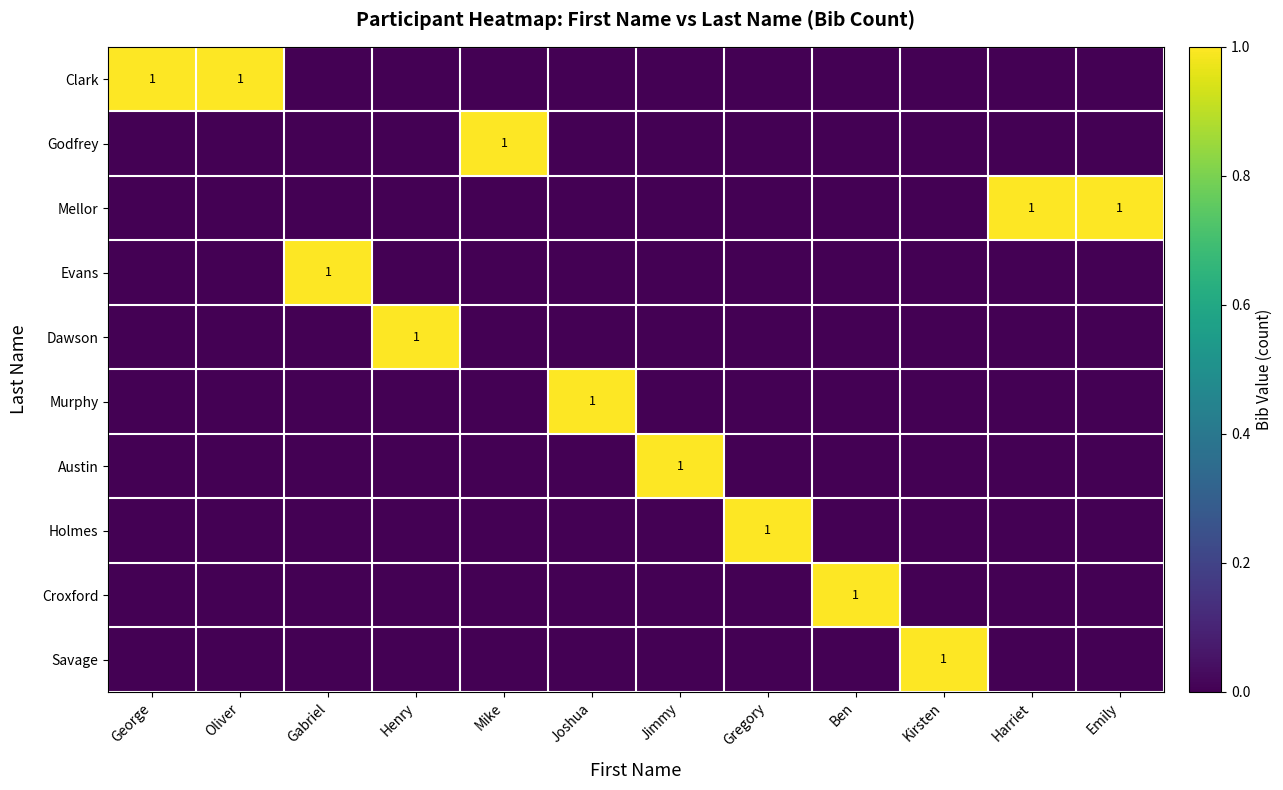

The Croxford series shows 1 at Ben. True or false?

True